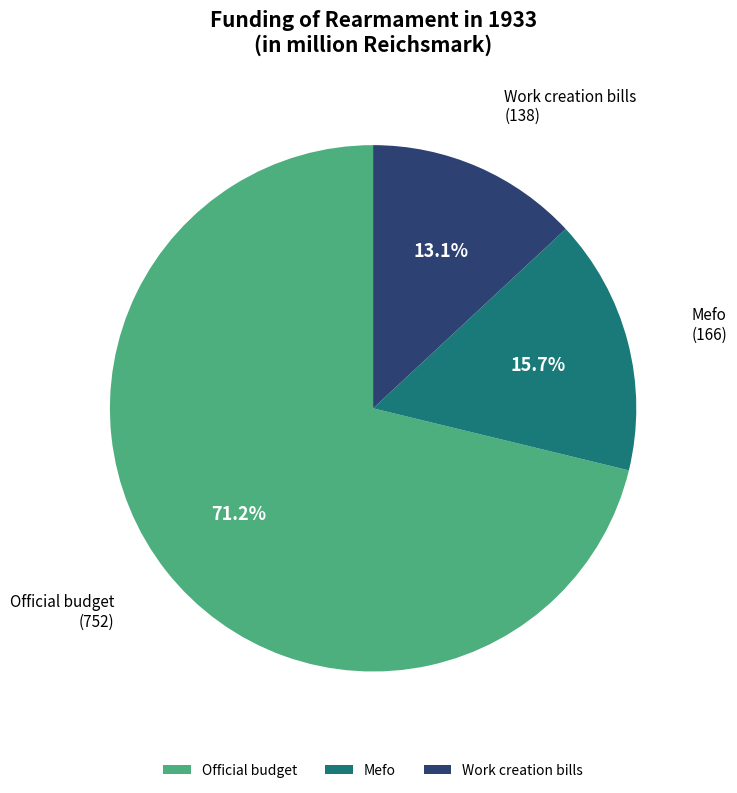

Which category has the smallest portion of the pie?

Work creation bills